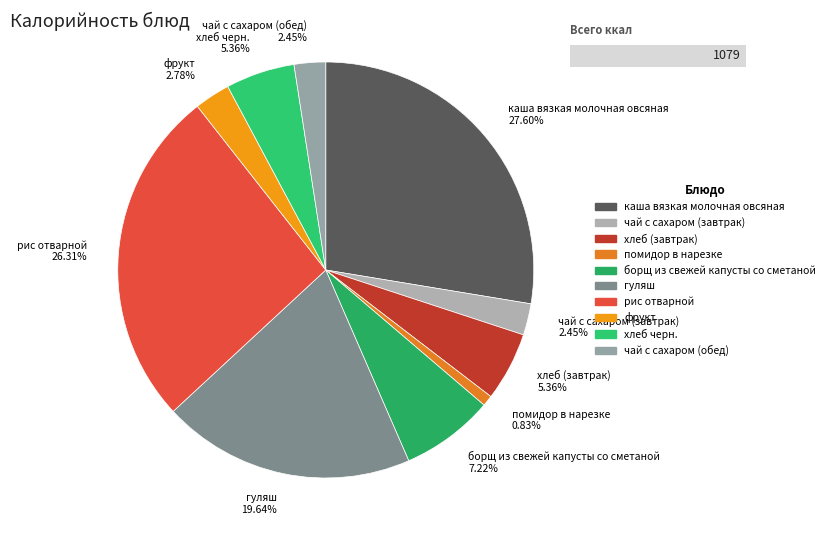

Which category has the smallest portion of the pie?

помидор в нарезке